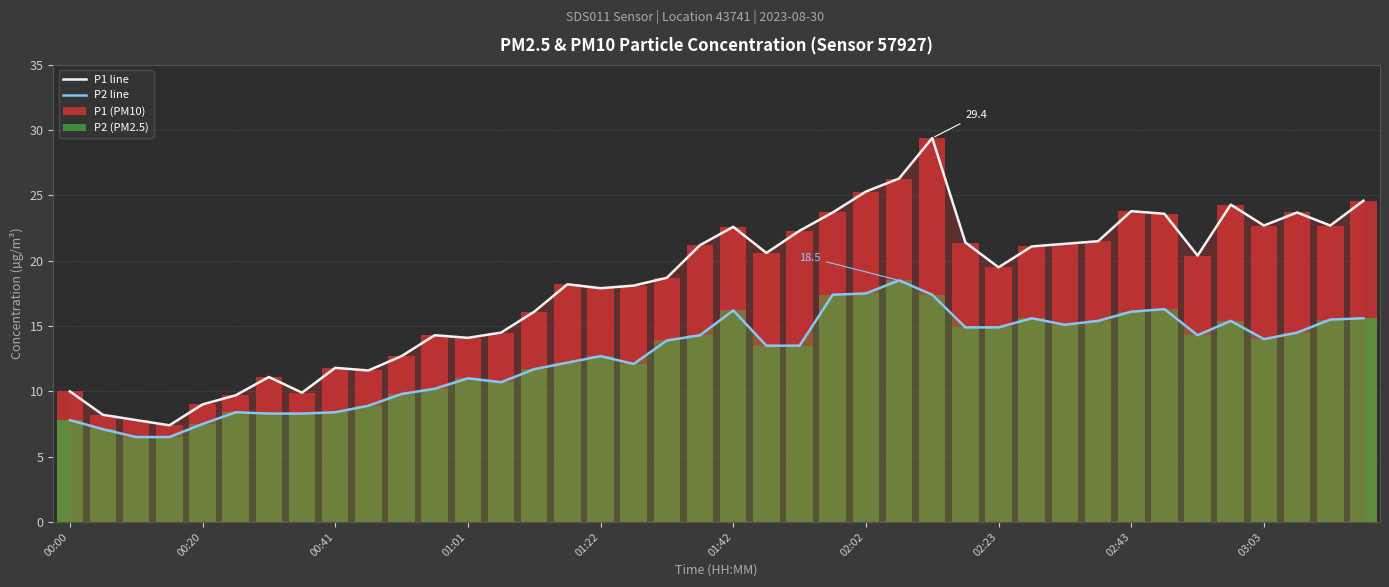

True or false: P2 line and P1 line cross at least once.

False